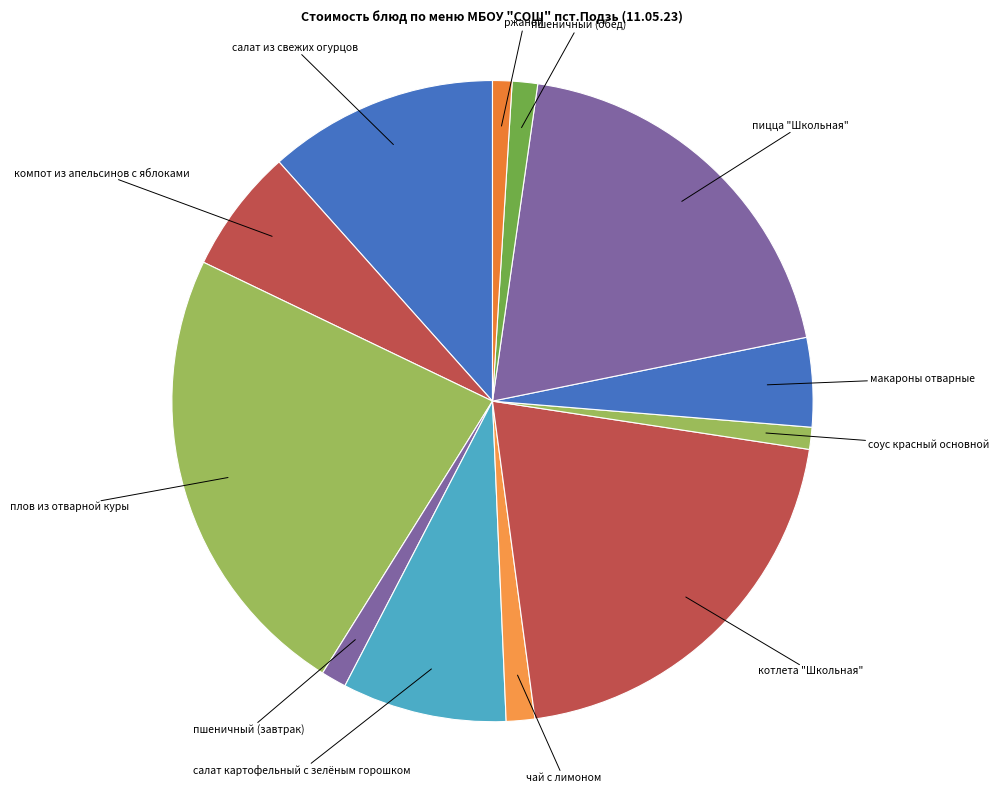

Combined, do чай с лимоном and плов из отварной куры account for over 50%?

No